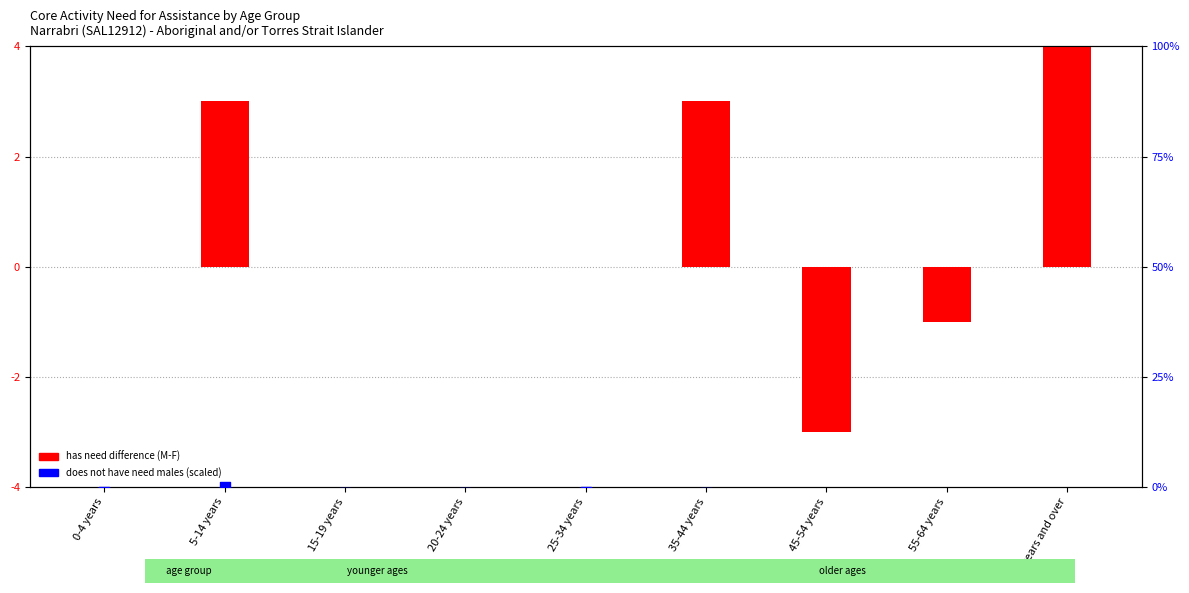

Which series contains the lowest Y value?

has need difference (M-F)